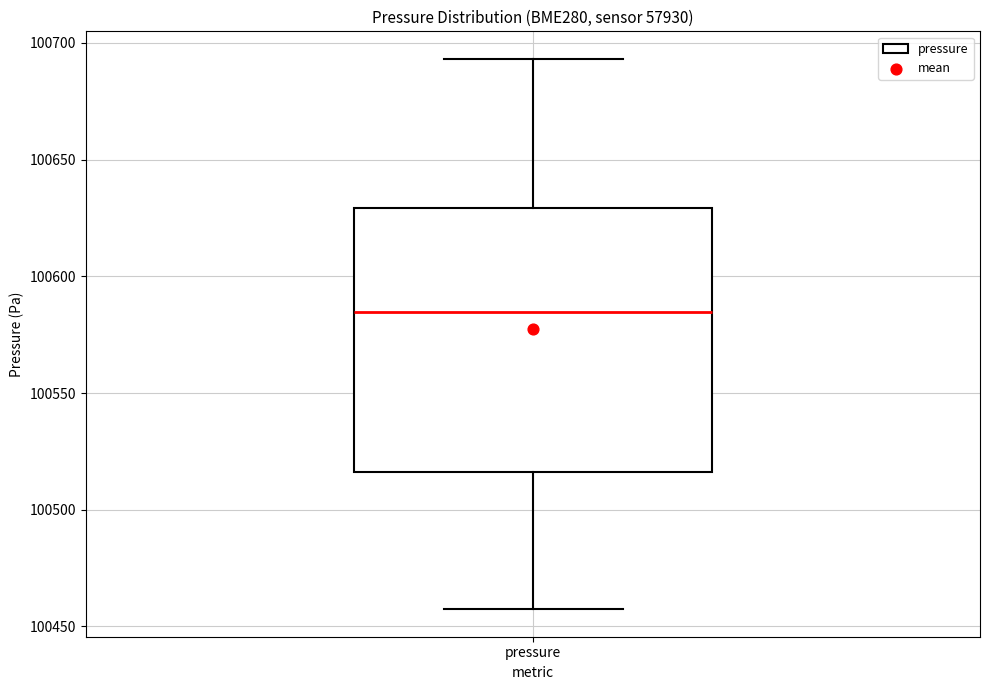

Read this box plot against the y-axis: the position of the median line, the range covered by the box, and the ends of both whiskers. The values are not printed on the chart, so give them approximately, as read against the axis.

median 100585, box 100515 to 100630, whiskers 100455 to 100695